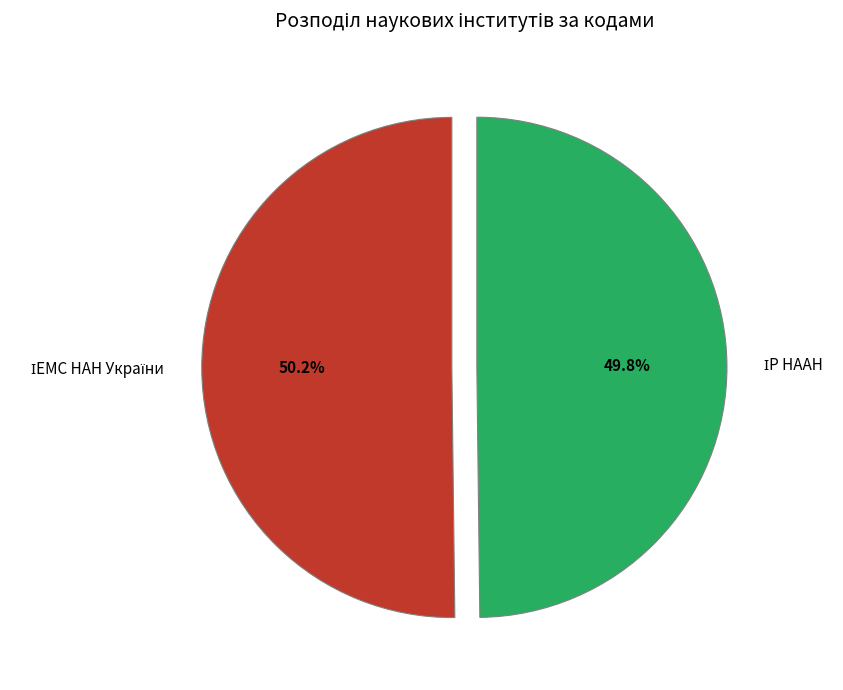

Does any single category account for the majority?

Yes